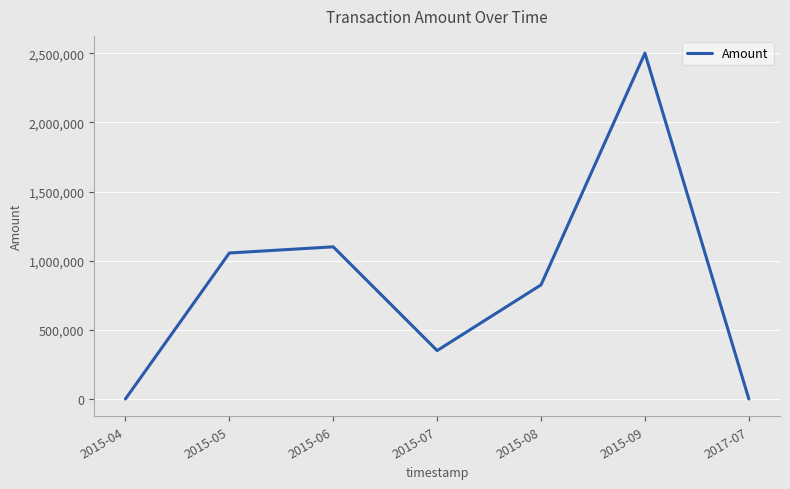

Which category has the highest value across all series?

2015-09